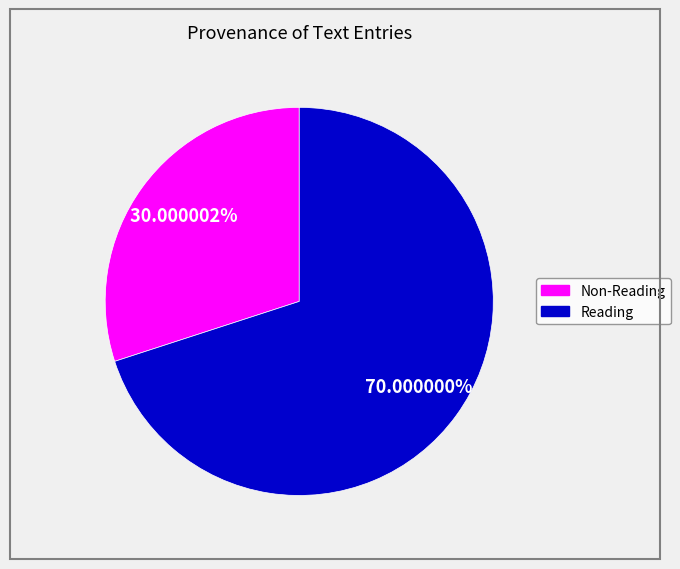

Is there any slice that represents more than half of the pie?

Yes